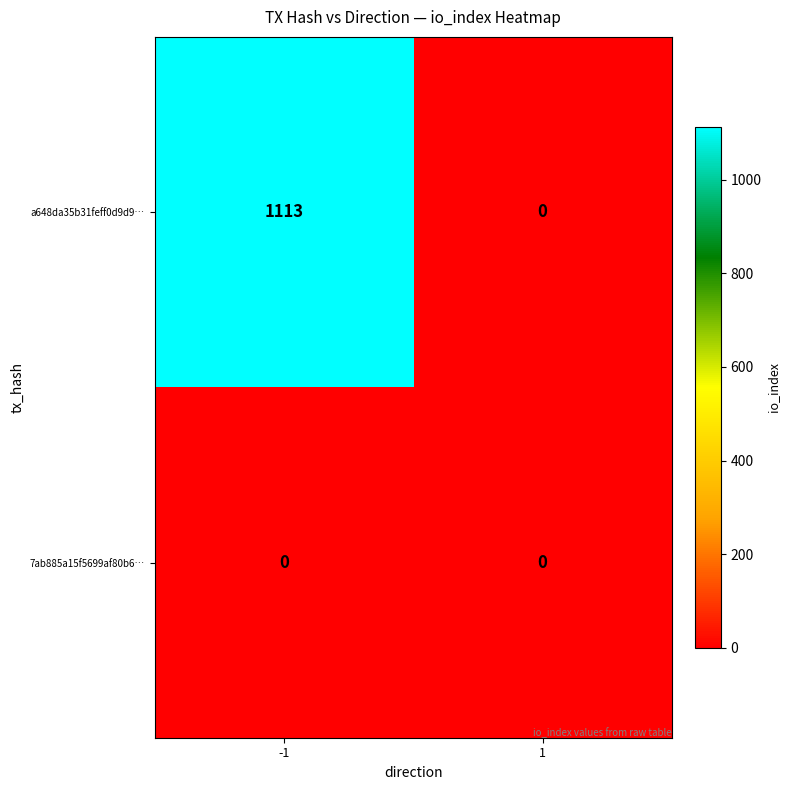

What is the sum of the a648da35b31feff0d9d9… values at 1 and -1?

1113